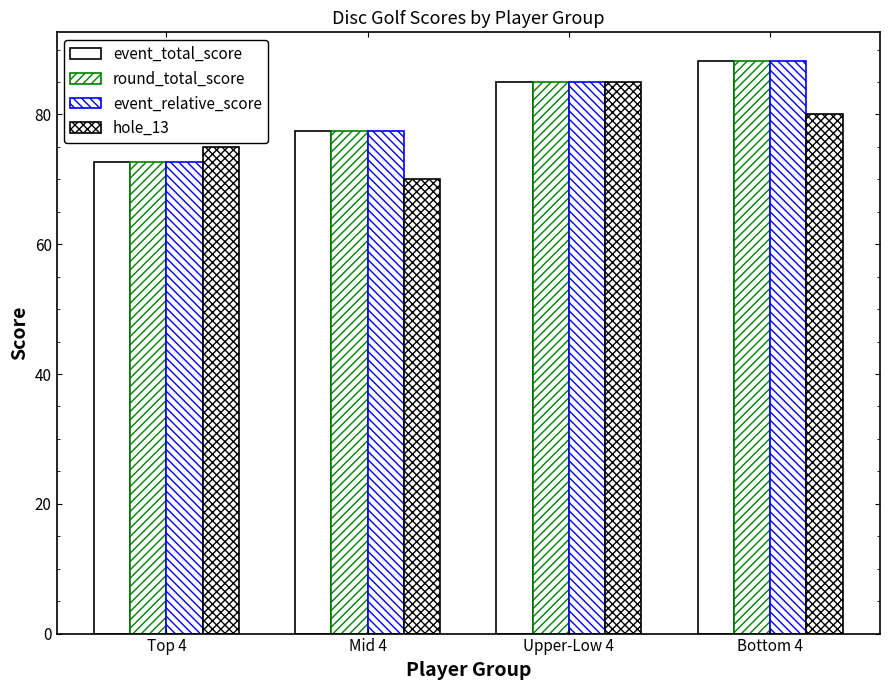

What is the total value across all series at Top 4?

293.2